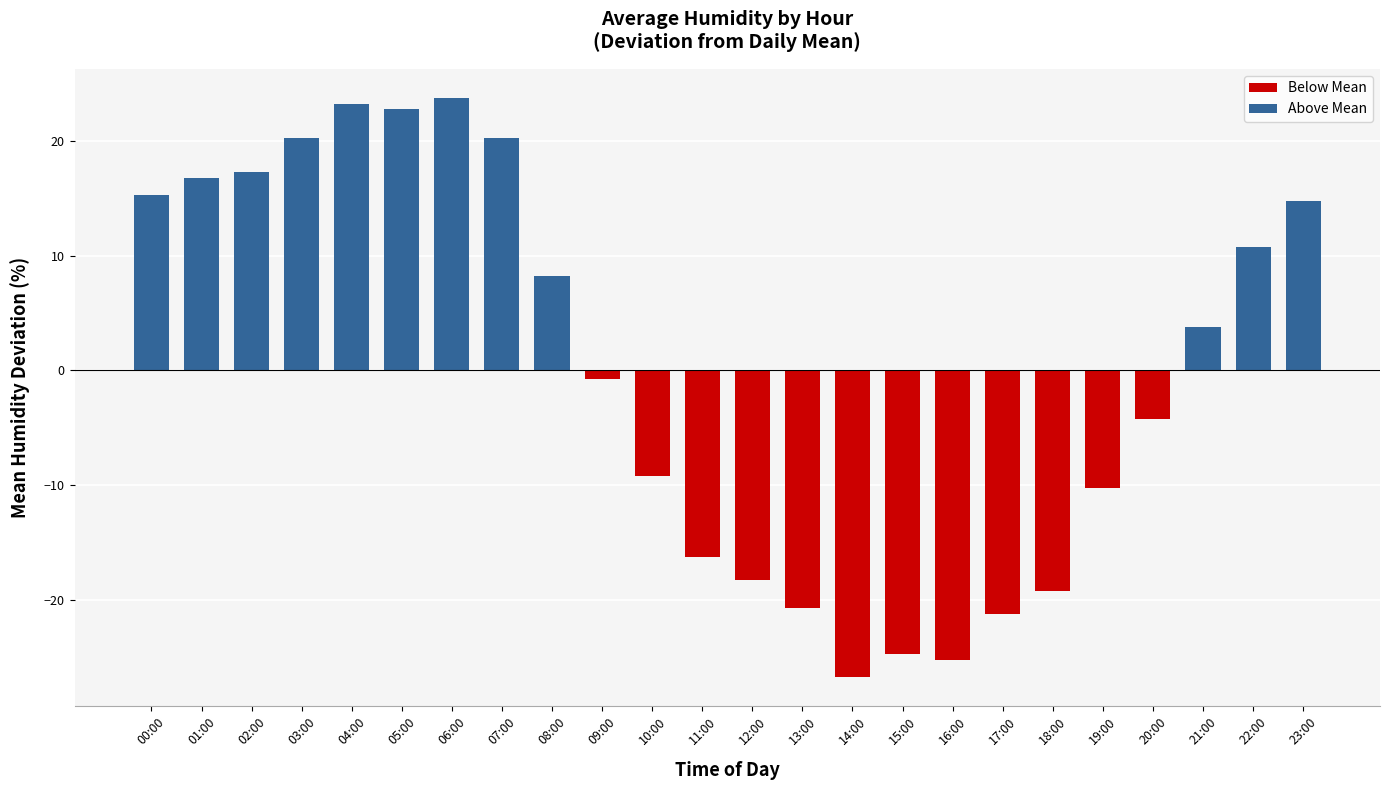

The chart shows a value of 16.8 at 01:00. True or false?

True